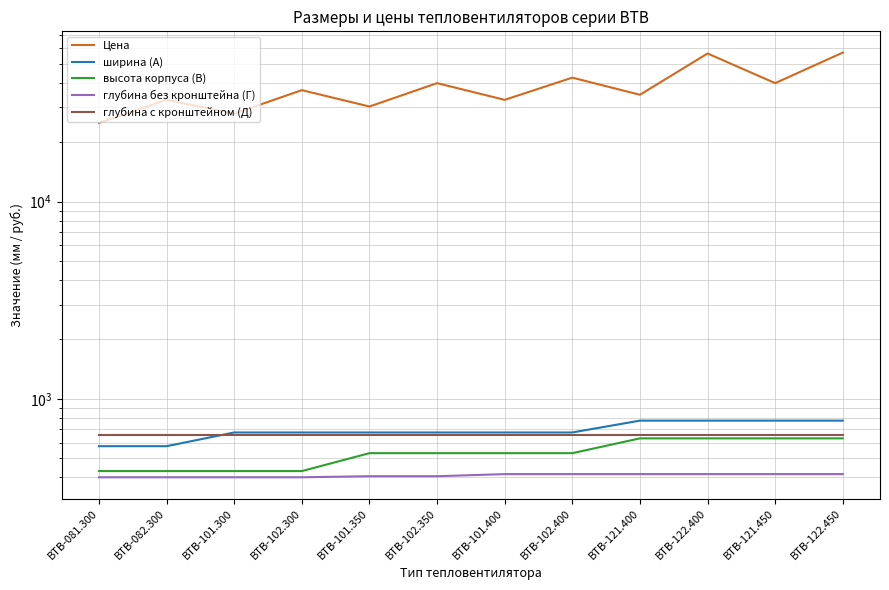

Does the chart have visible grid lines?

Yes